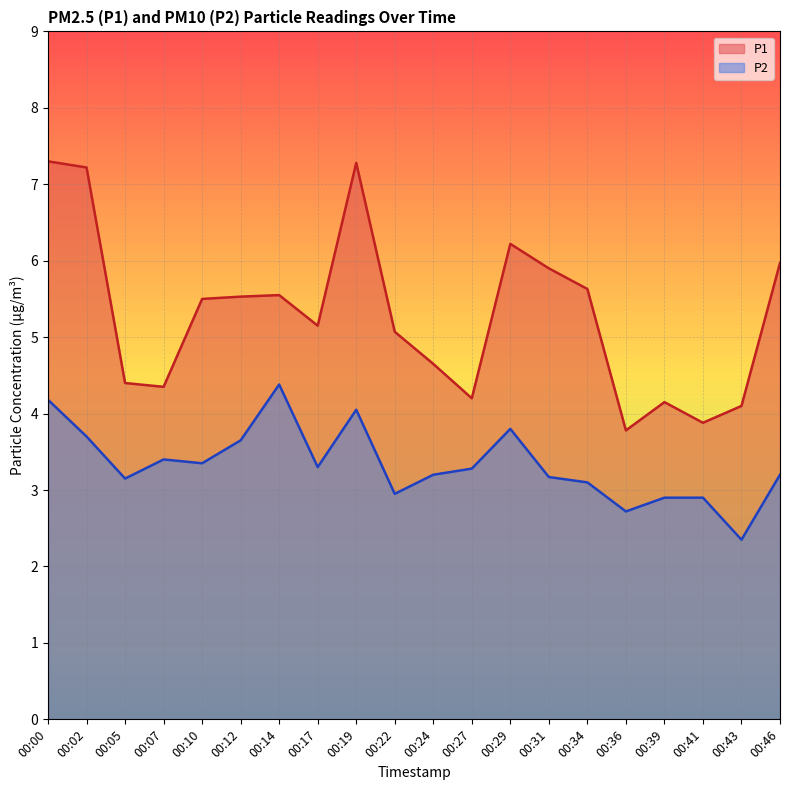

True or false: P2 and P1 intersect in this chart.

False